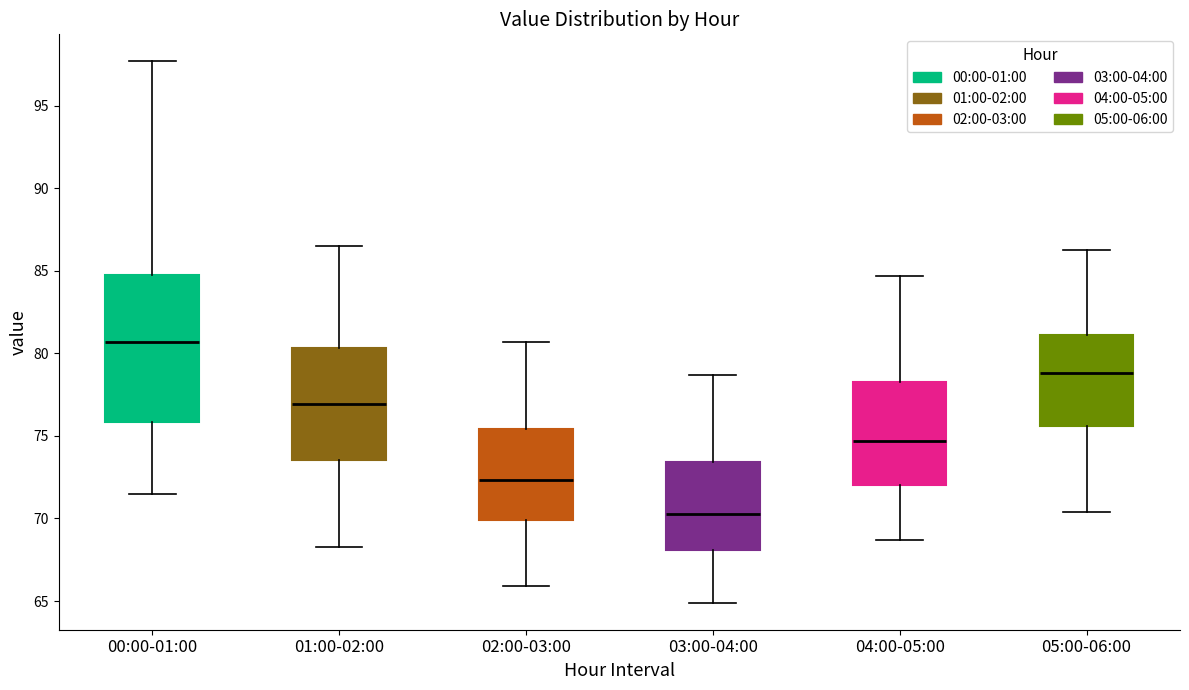

Reading left to right, read every box against the y-axis: the position of its median line, the range the box covers, and the ends of its whiskers. The values are not printed on the chart, so give them approximately, as read against the axis.

00:00-01:00: median 80.5, box 76.0 to 85.0, whiskers 71.5 to 97.5
01:00-02:00: median 77.0, box 73.5 to 80.5, whiskers 68.5 to 86.5
02:00-03:00: median 72.5, box 70.0 to 75.5, whiskers 66.0 to 80.5
03:00-04:00: median 70.5, box 68.0 to 73.5, whiskers 65.0 to 78.5
04:00-05:00: median 74.5, box 72.0 to 78.5, whiskers 68.5 to 84.5
05:00-06:00: median 79.0, box 75.5 to 81.0, whiskers 70.5 to 86.5